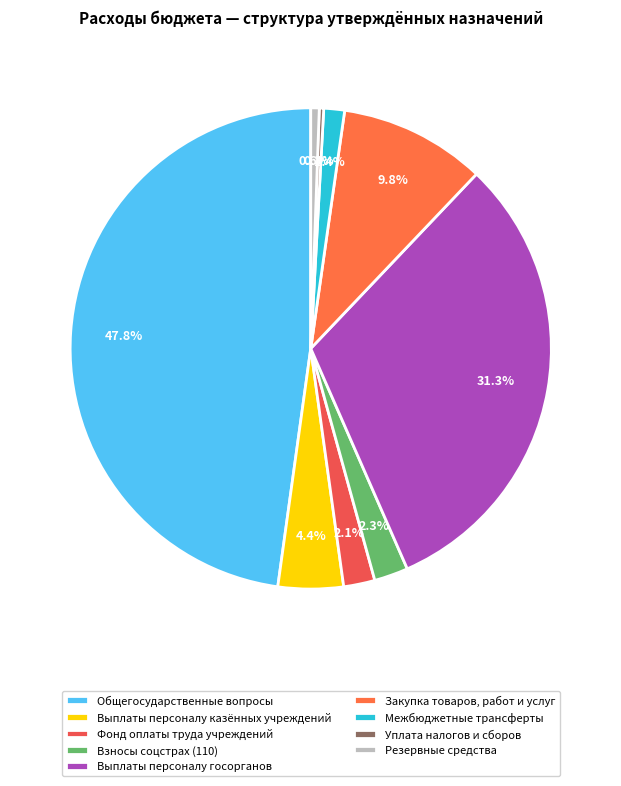

What percentage is the Фонд оплаты труда учреждений slice, to the nearest percent?

2%